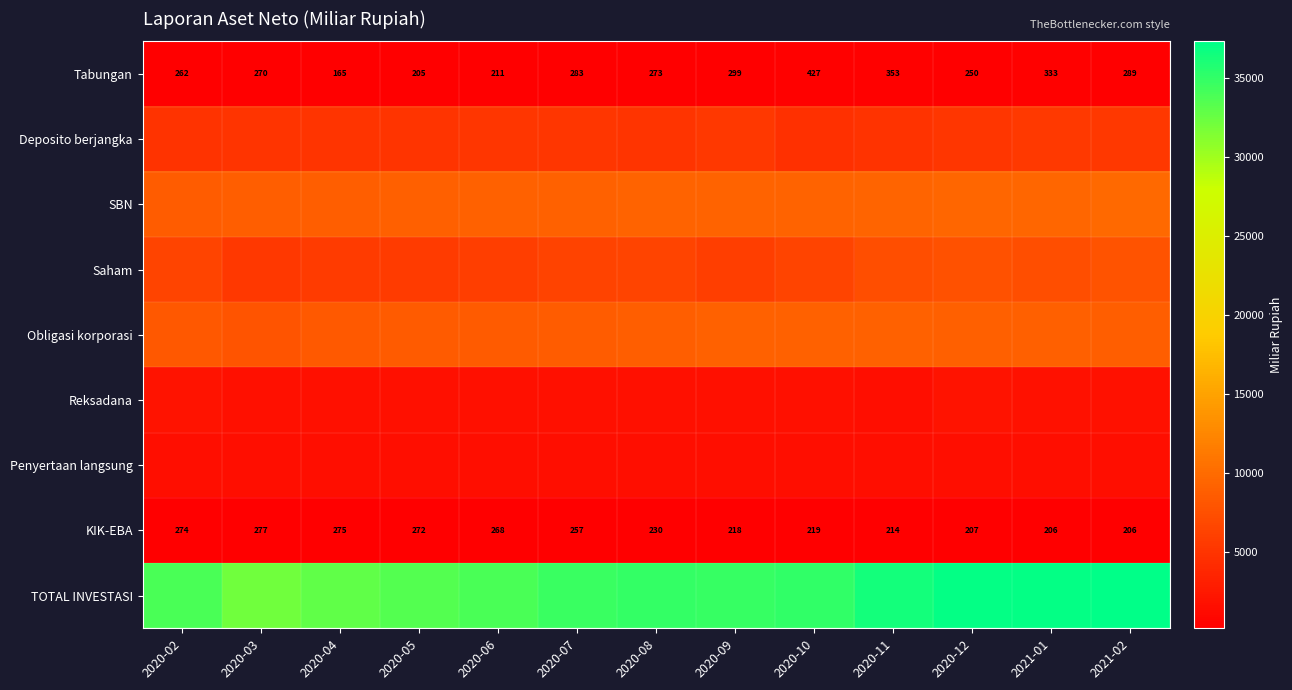

Is the value of KIK-EBA at 2021-02 greater than the value of Saham at 2020-03?

No